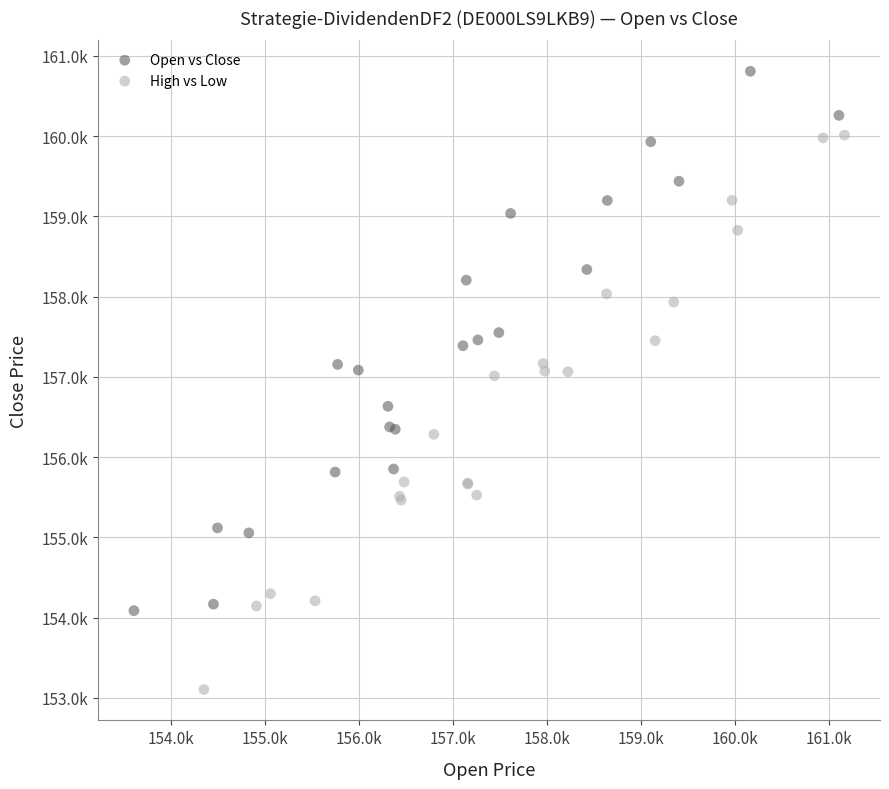

Which series has the widest spread of Y values?

High vs Low